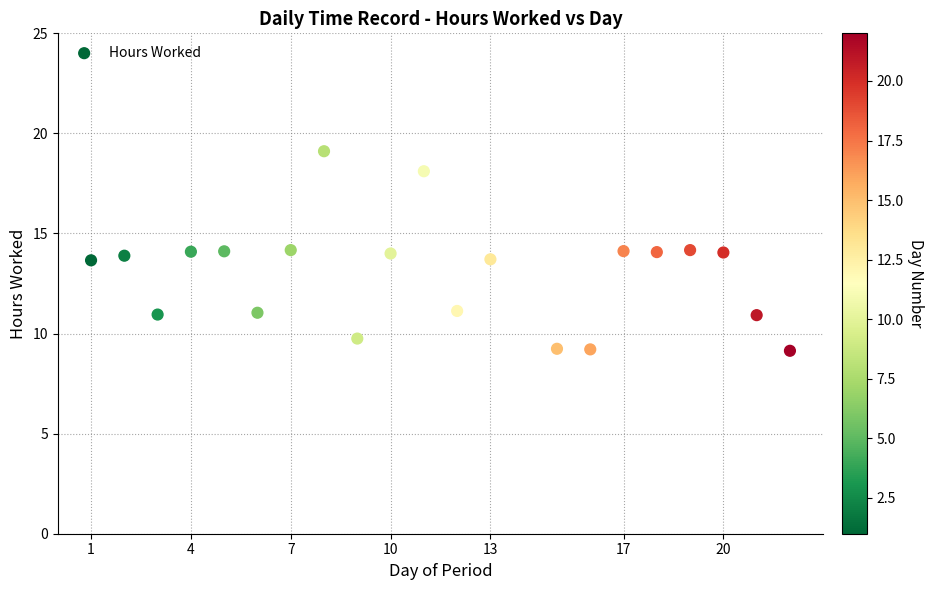

What is the range of X values (max minus min)?

21.0